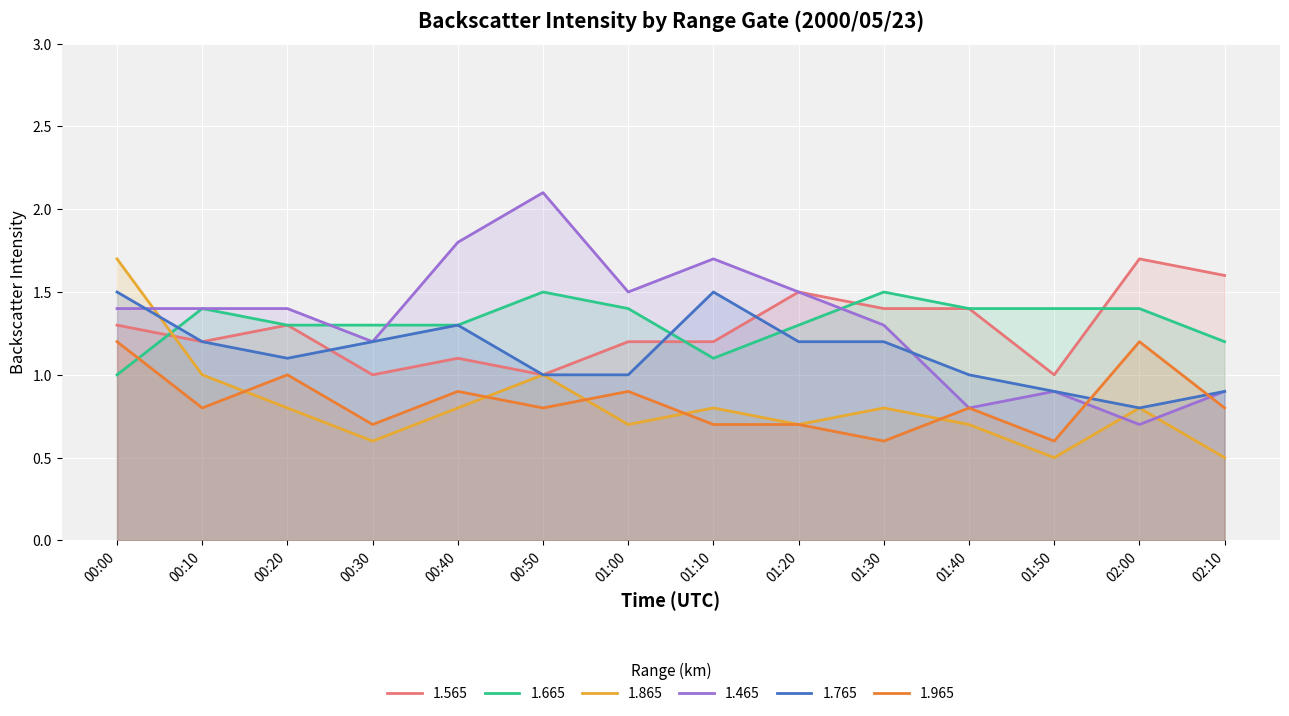

At which label is 1.465 closest to 1?

01:50